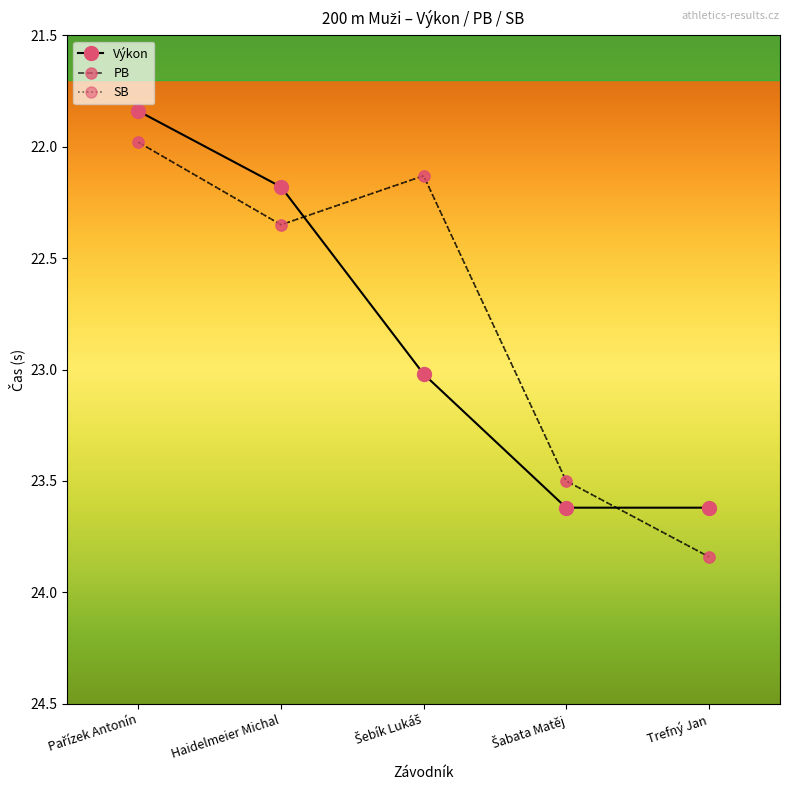

Is this an area chart (filled region under the line)?

No